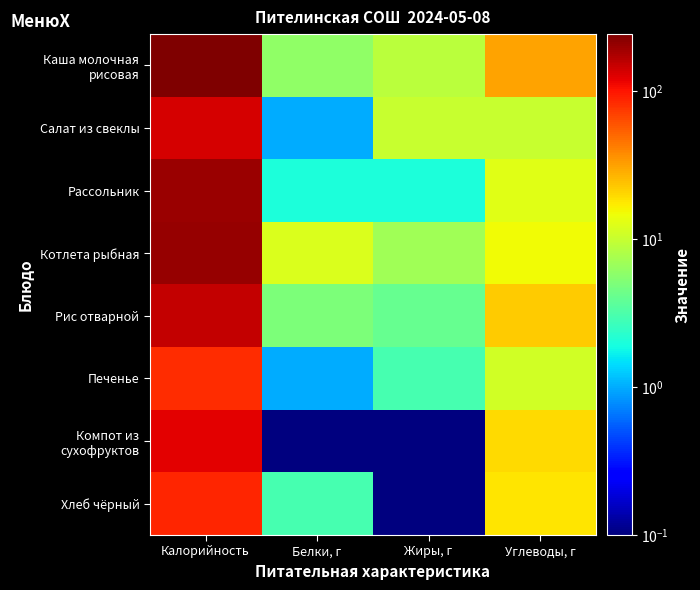

At how many categories does at least one series exceed 216?

1